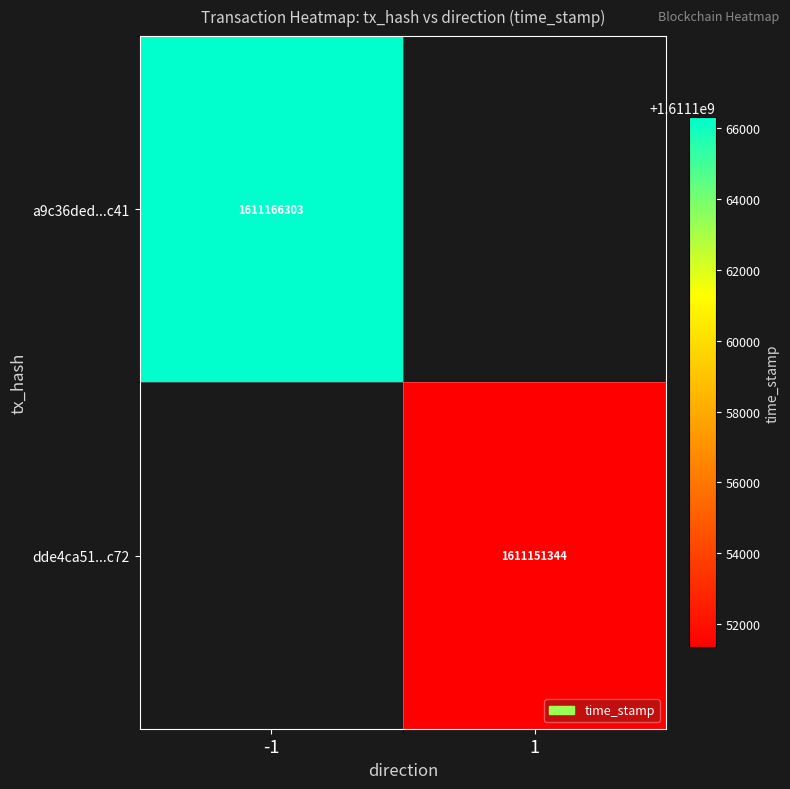

Is the value of a9c36ded...c41 at -1 greater than the value of dde4ca51...c72 at 1?

Yes